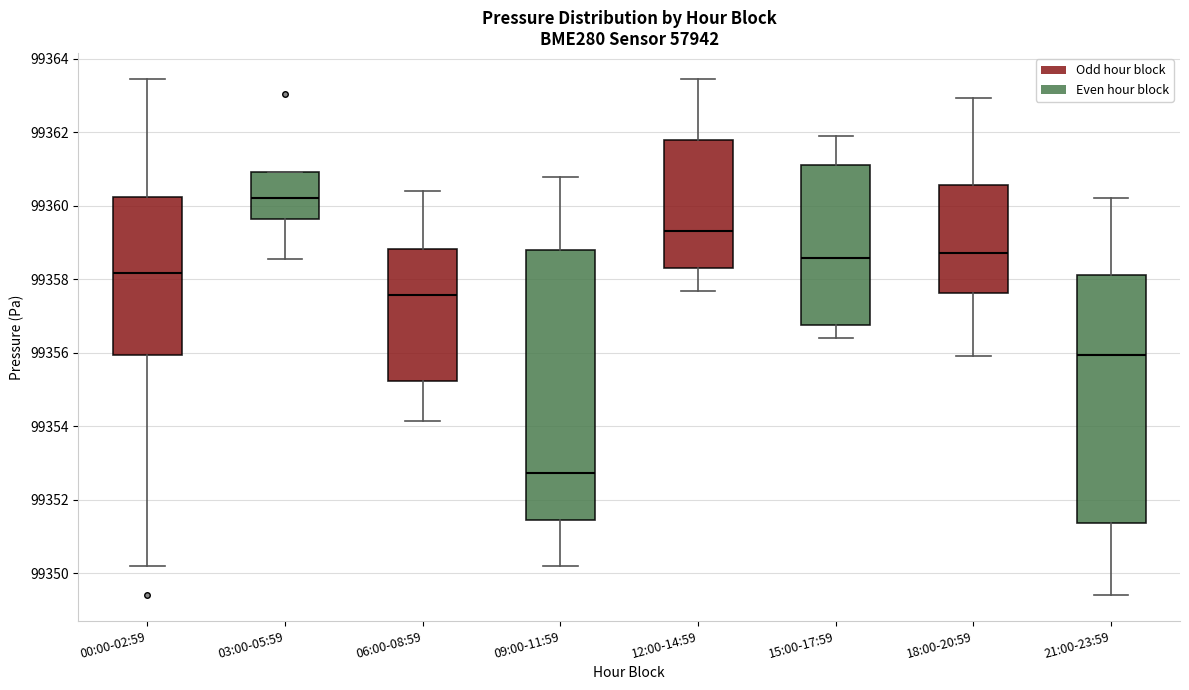

Which box's median line is the lowest?

09:00-11:59